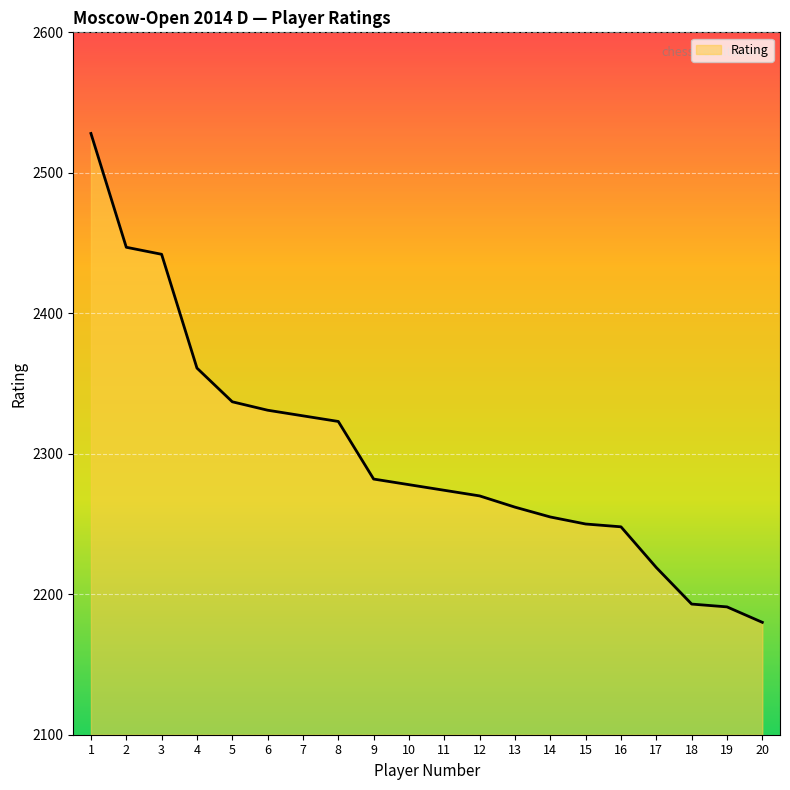

At which label does the data first exceed 2278?

1